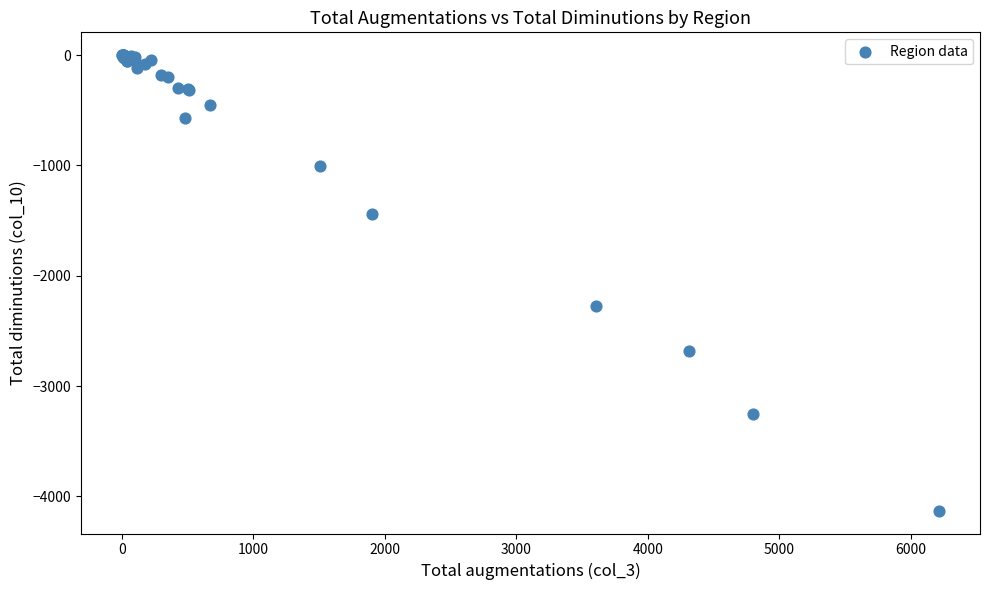

What Y value in the scatter plot is closest to -2065?

-2273